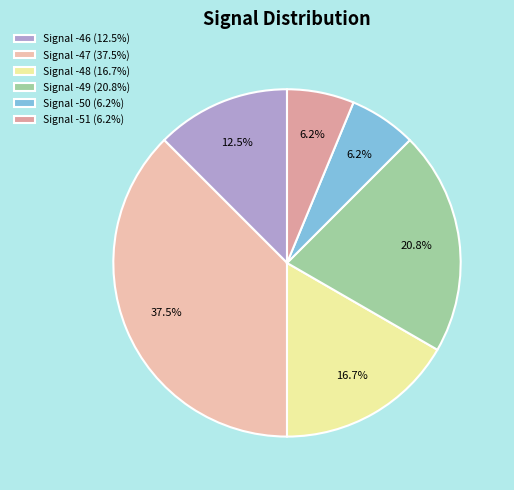

Which category has the biggest portion of the pie?

Signal -47 (37.5%)